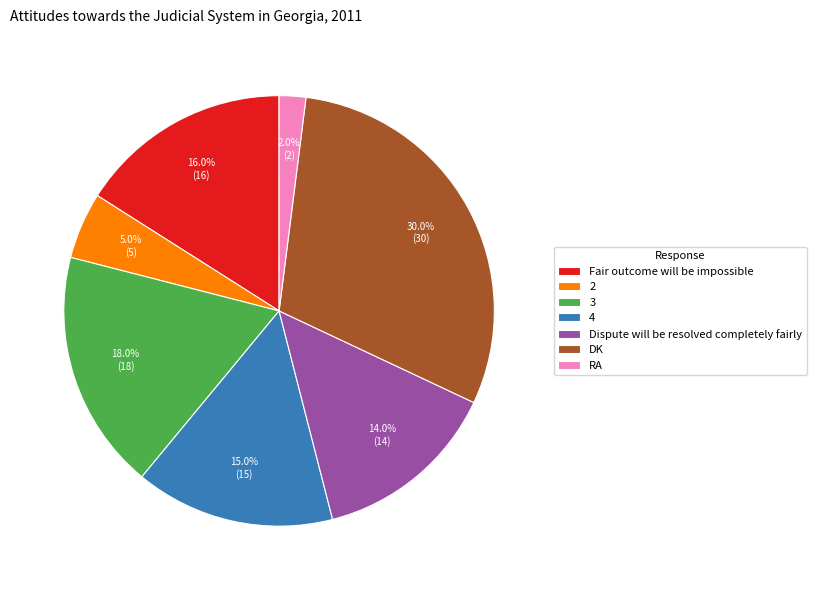

Does any single category account for the majority?

No